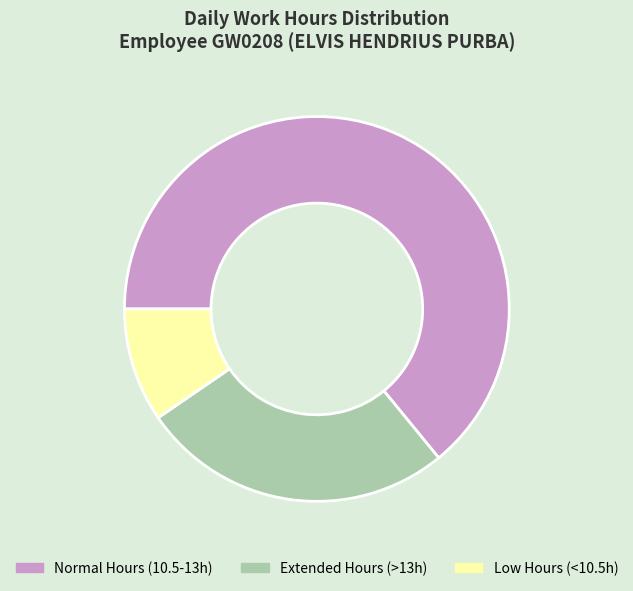

Which slice is the smallest?

Low Hours (<10.5h)